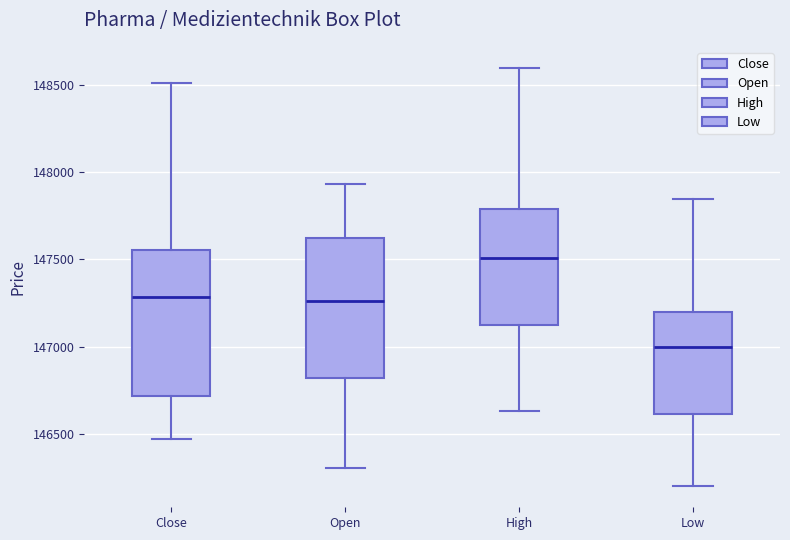

Reading left to right, read every box against the y-axis: the position of its median line, the range the box covers, and the ends of its whiskers. The values are not printed on the chart, so give them approximately, as read against the axis.

Close: median 147300, box 146700 to 147550, whiskers 146450 to 148500
Open: median 147250, box 146800 to 147600, whiskers 146300 to 147950
High: median 147500, box 147150 to 147800, whiskers 146650 to 148600
Low: median 147000, box 146600 to 147200, whiskers 146200 to 147850